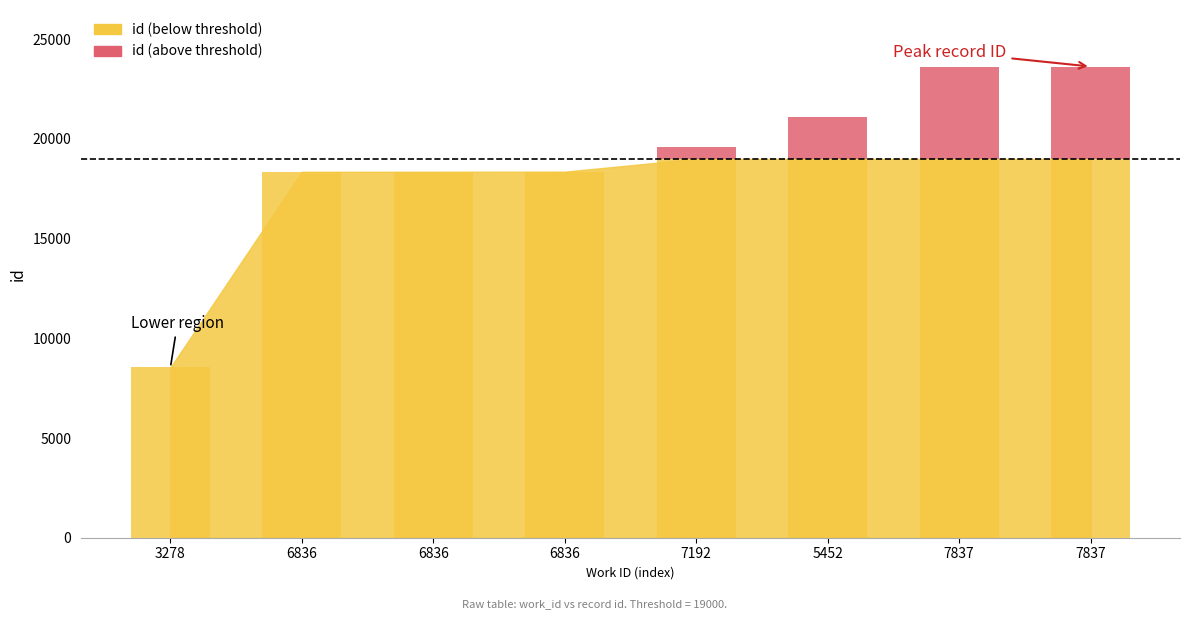

The chart shows a value of 2110 at 6836. True or false?

False